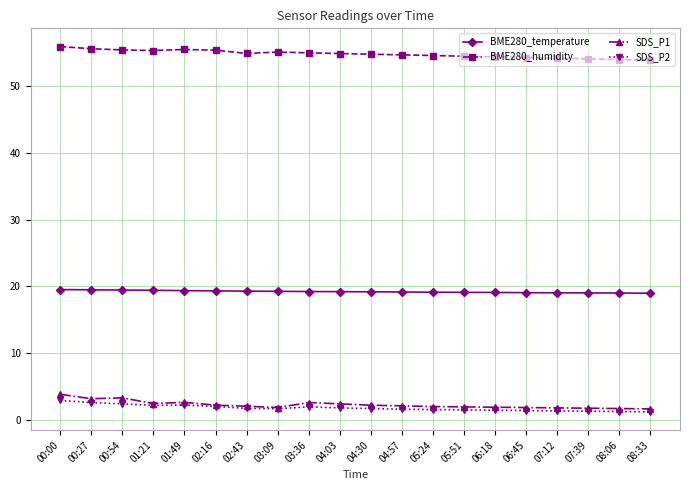

Is it true that SDS_P2 equals 1.3 at 07:39?

True